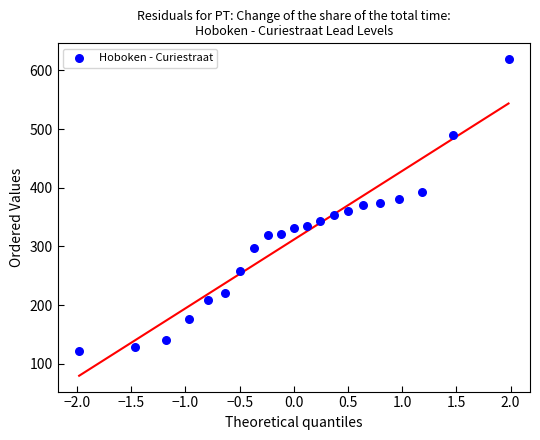

What is the range of Y values (max minus min)?

497